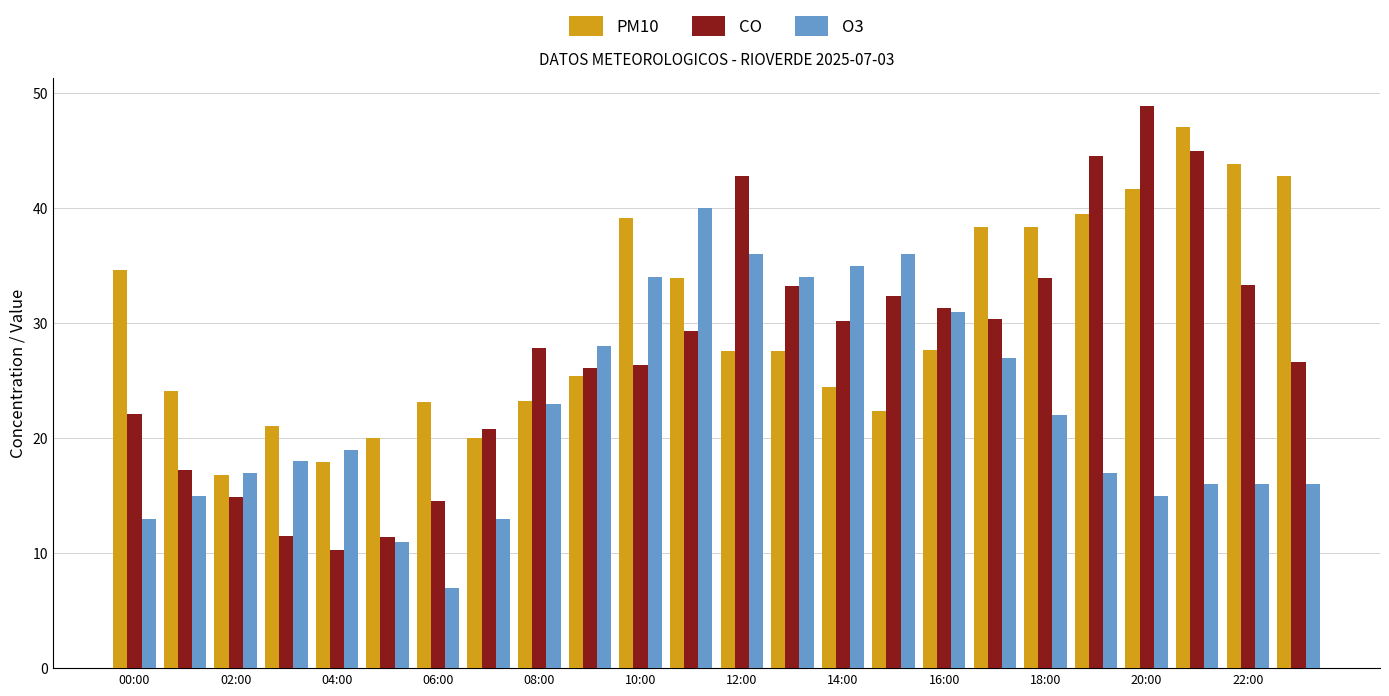

What is the difference between the second highest and minimum values in the PM10 series?

27.1